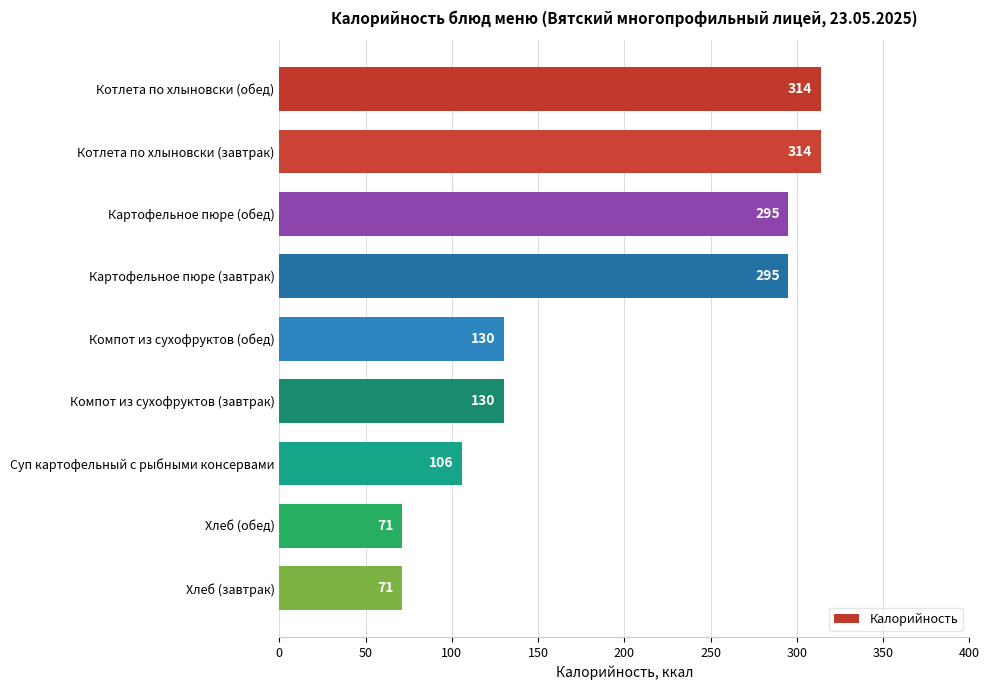

The chart shows a value of 314 at Котлета по хлыновски (обед). True or false?

True